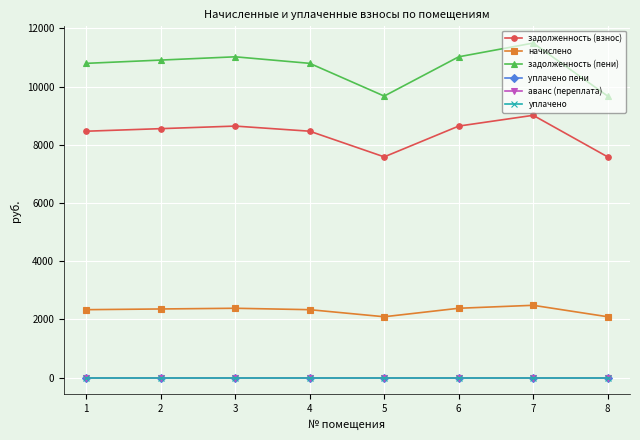

True or false: аванс (переплата) and начислено cross at least once.

False